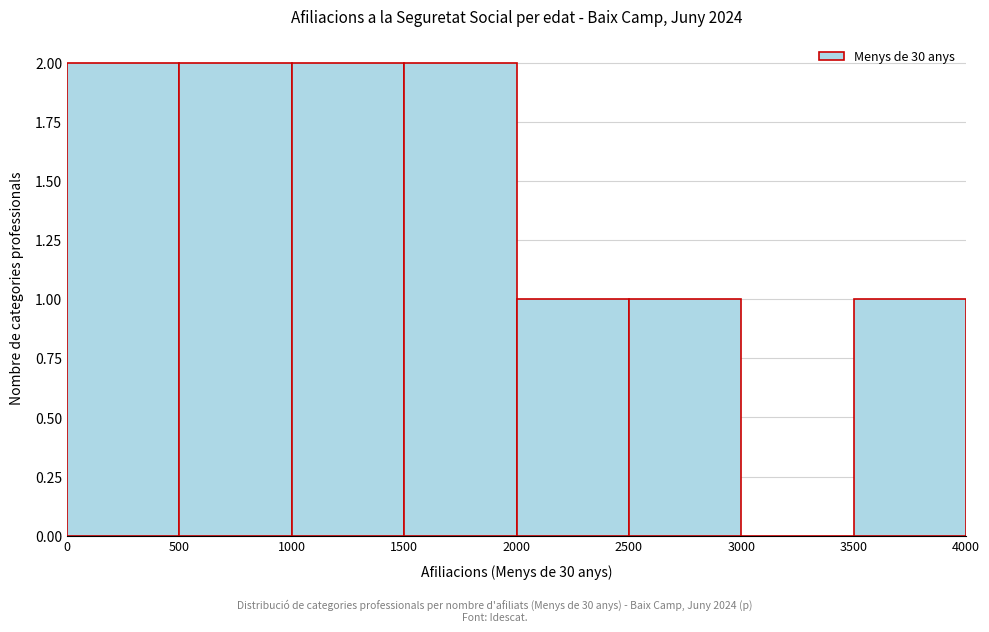

Reading left to right, transcribe this chart: for each bar, give the range it covers on the x-axis and its height. The values are not printed on the chart, so give them approximately, as read against the axis.

0 to 500: 2
500 to 1000: 2
1000 to 1500: 2
1500 to 2000: 2
2000 to 2500: 1
2500 to 3000: 1
3000 to 3500: 0
3500 to 4000: 1